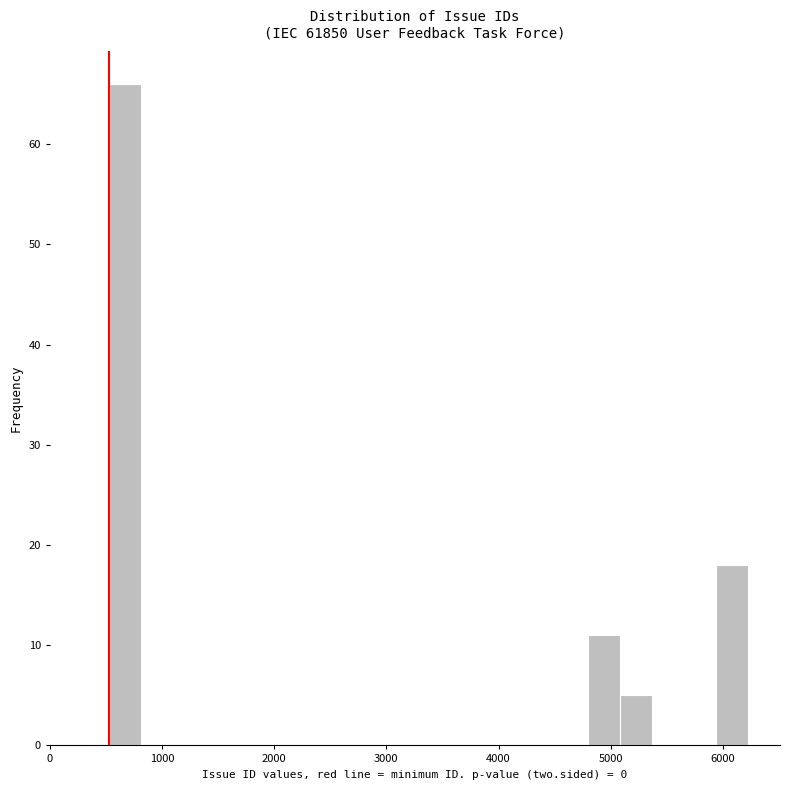

Read against the x-axis, roughly where is the centre of the tallest bar?

700